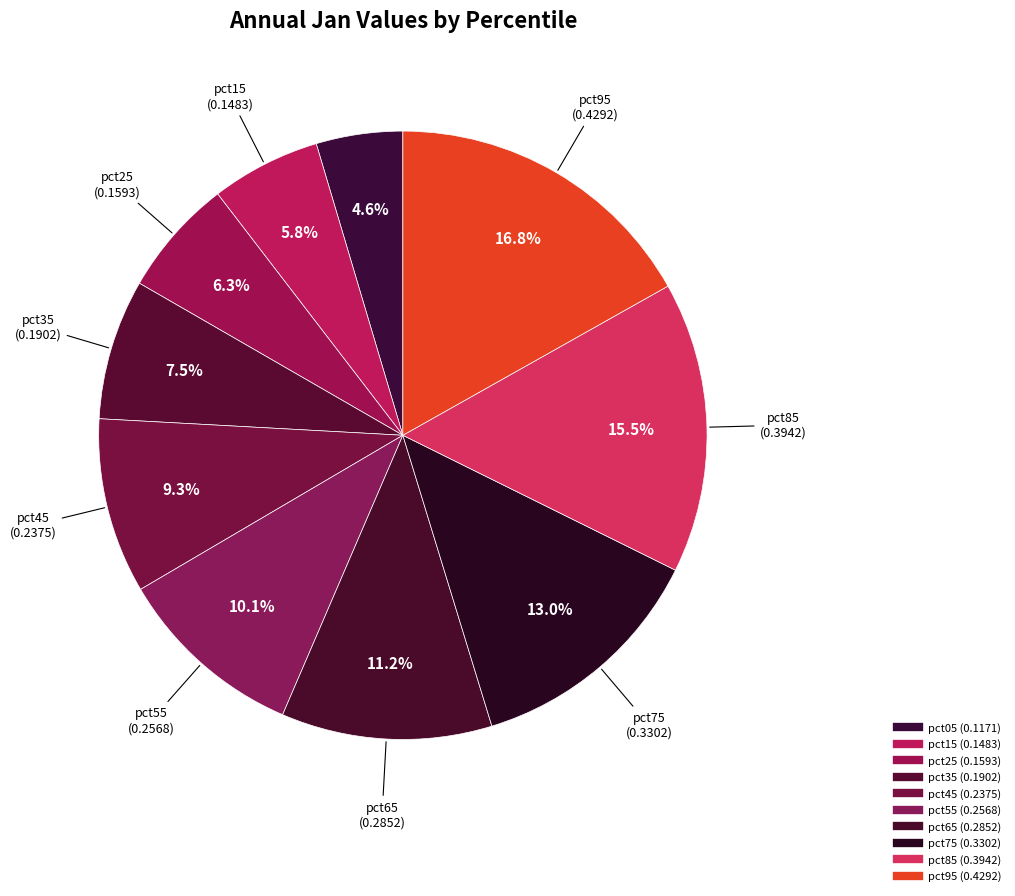

How much of the chart is everything except pct55?

89.9%